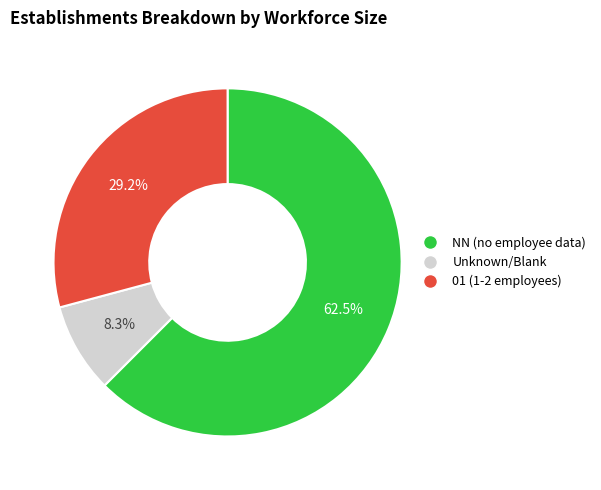

Is there a majority slice in this chart?

Yes